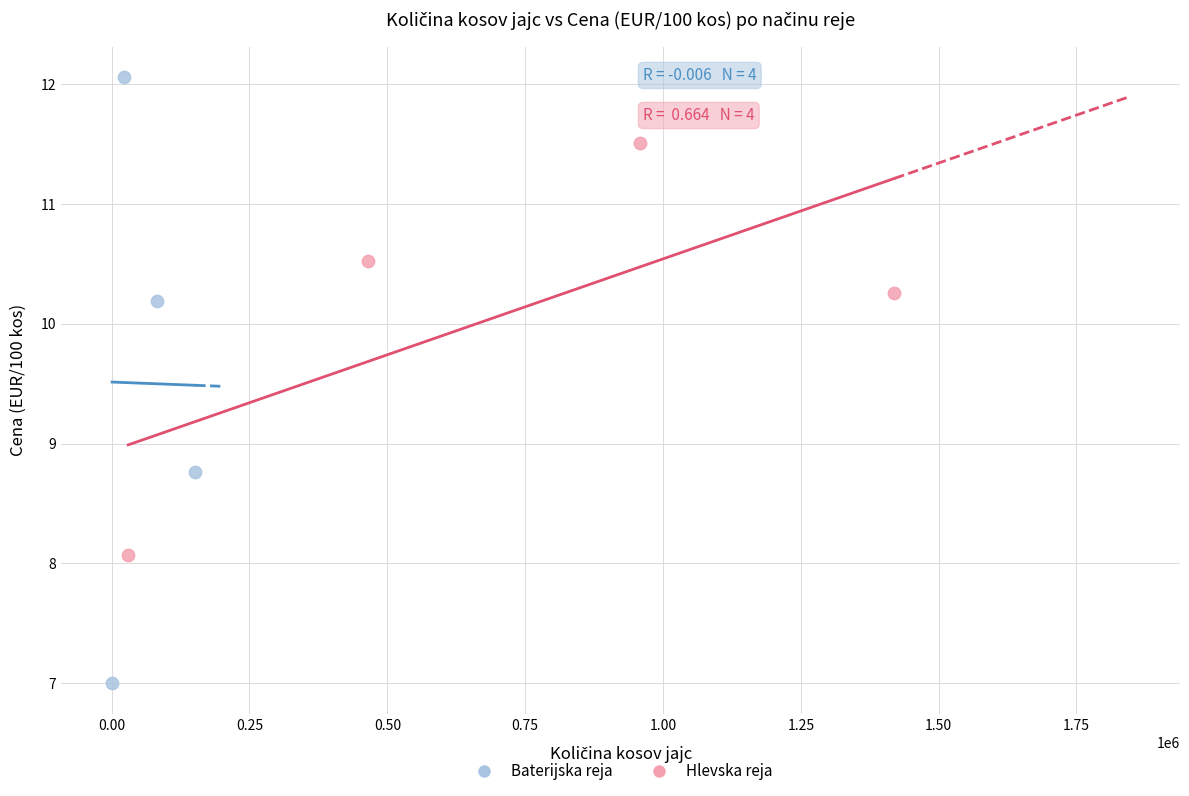

Which series contains the lowest Y value?

Baterijska reja